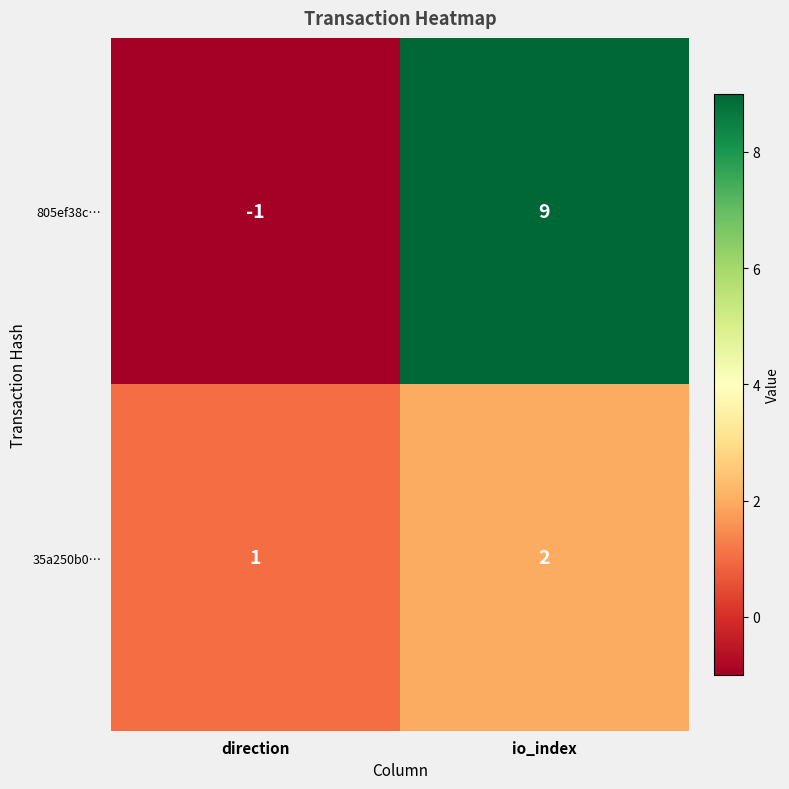

The value of 35a250b0… at io_index is 2. True or false?

True